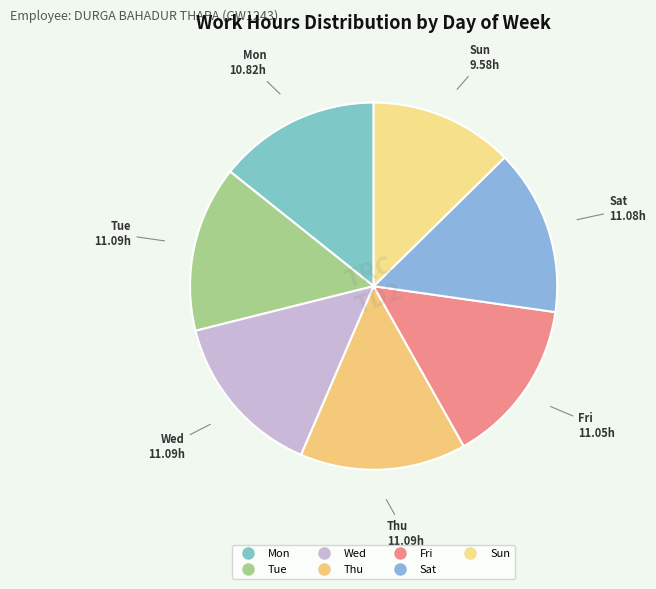

Does Mon represent more than half of the total?

No